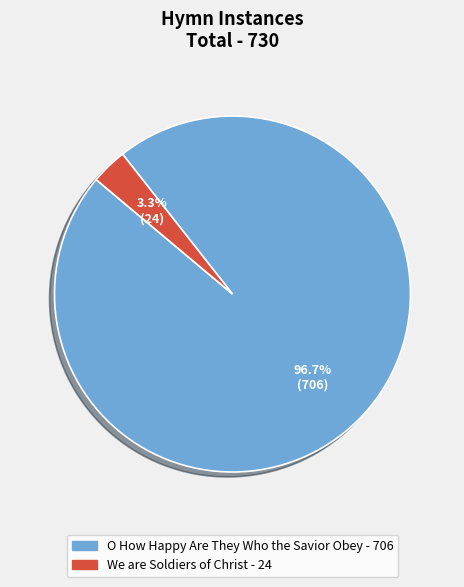

To the nearest percent, what is the combined percentage of We are Soldiers of Christ and O How Happy Are They Who the Savior Obey?

100%